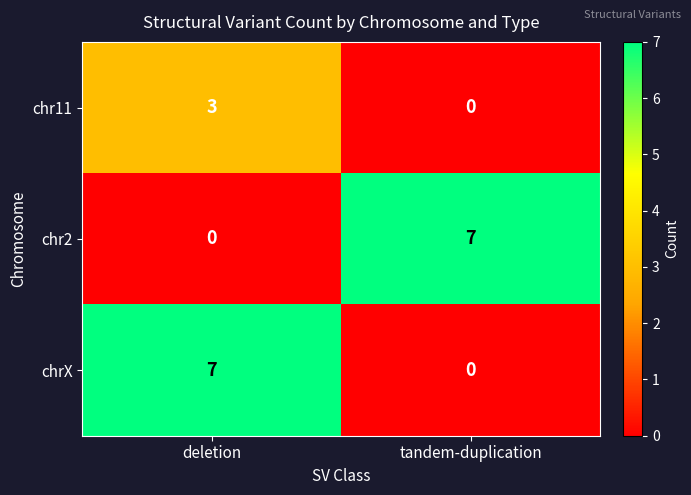

At how many categories does at least one series exceed 5?

2